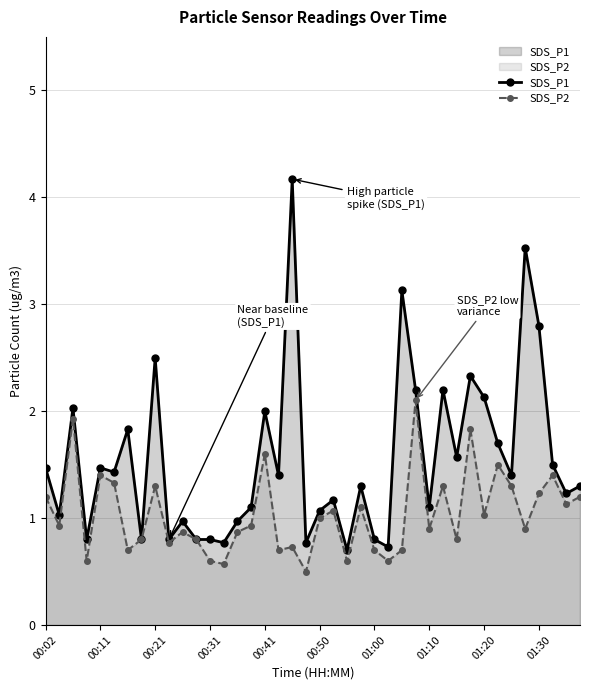

List the series in order of their peak value, highest first.

SDS_P1, SDS_P2